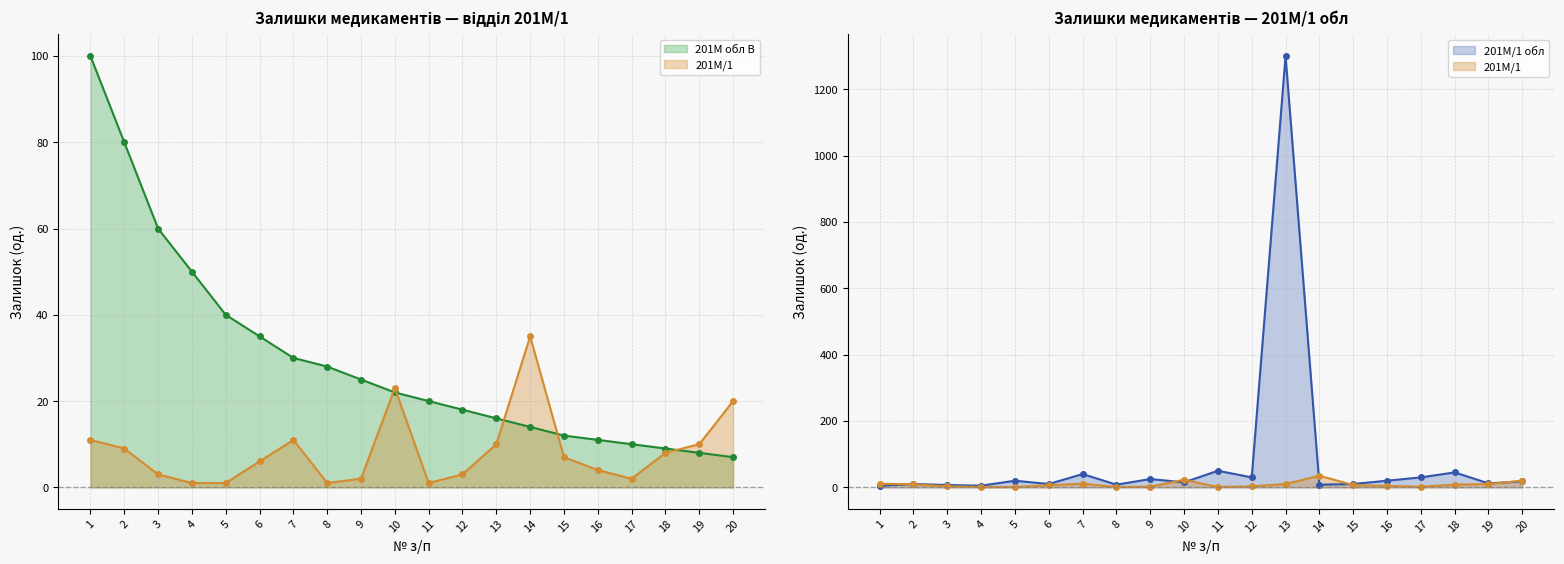

Is it true that 201М/1 обл equals 8 at 8?

True